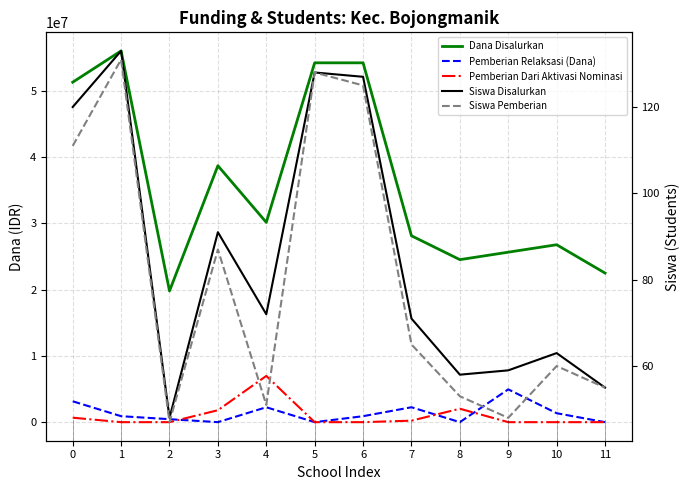

What is the spread (max minus min) of values at 2?

19800000